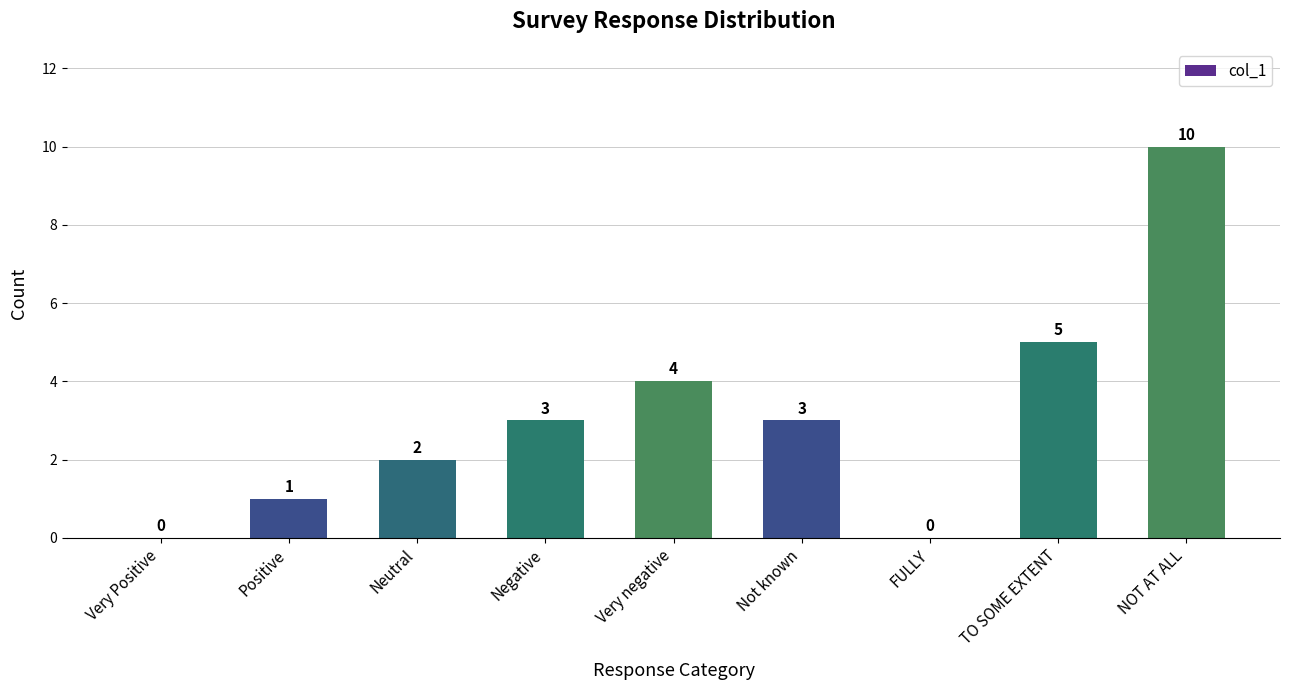

Between TO SOME EXTENT and NOT AT ALL, which is larger?

NOT AT ALL